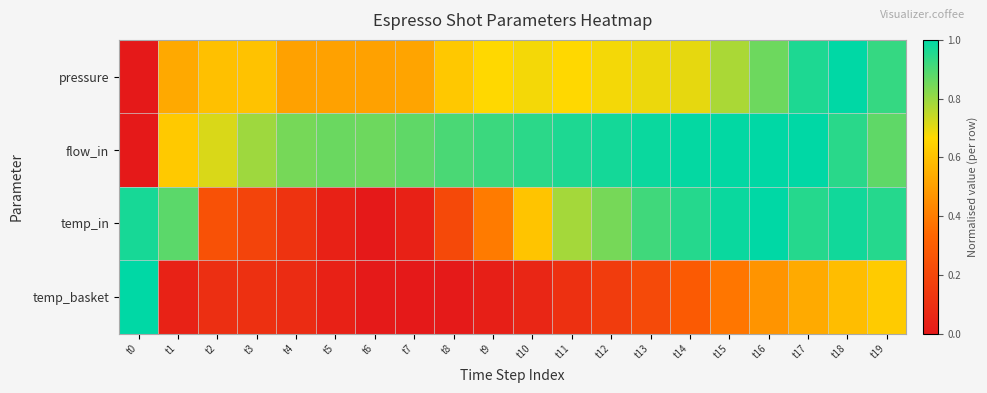

Which label corresponds to the smallest value in the chart?

t0